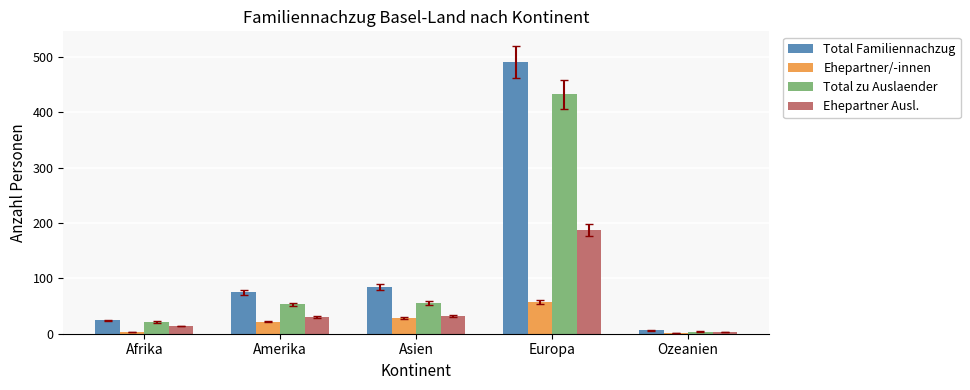

At which label does Ehepartner Ausl. reach its minimum?

Ozeanien